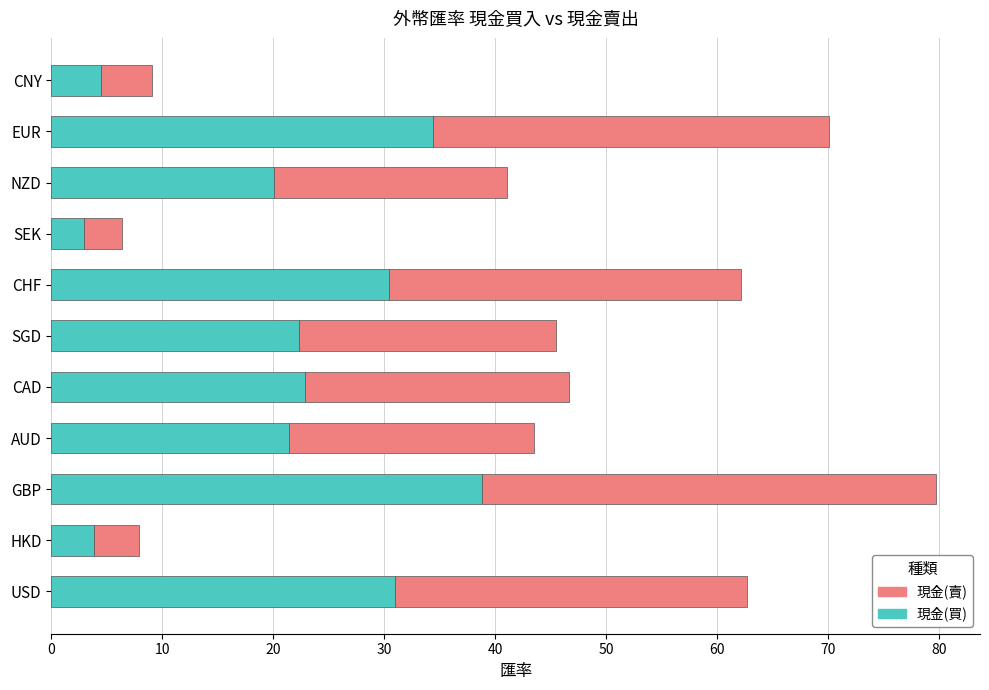

True or false: 現金(買) has a value of 21.4 at AUD.

True